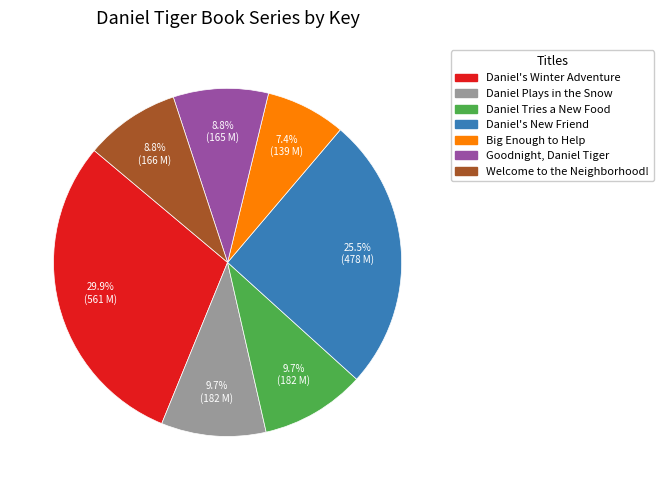

What is the ratio of the value at Goodnight, Daniel Tiger to the value at Daniel's Winter Adventure?

0.3